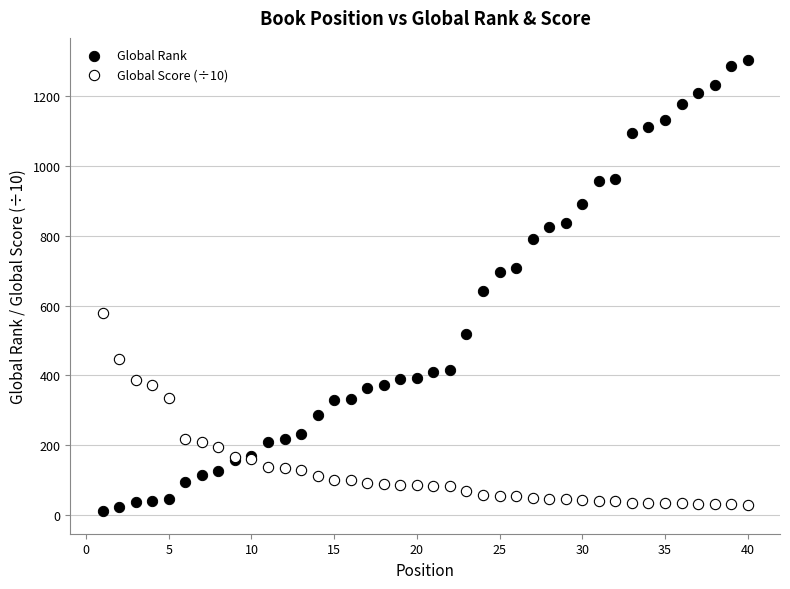

Which series has the largest Y range (max minus min)?

Global Rank